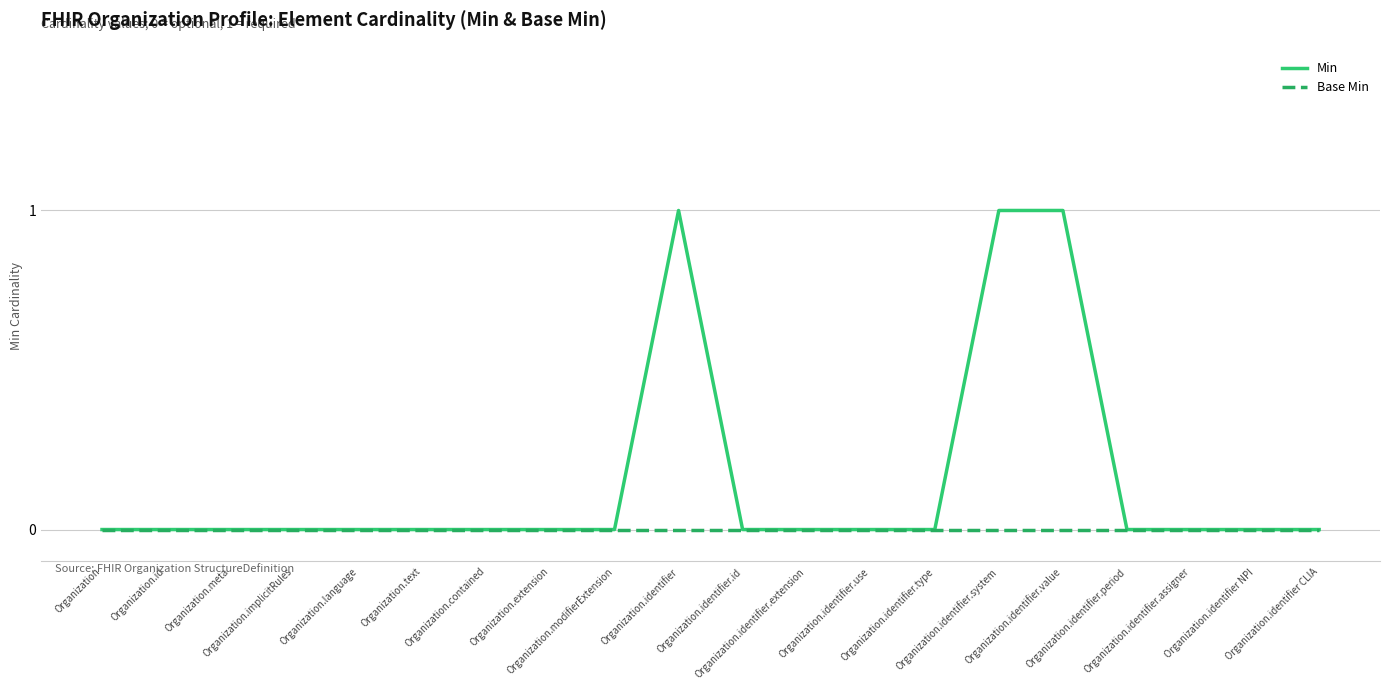

Count the Min values in the range 0 to 1.

20